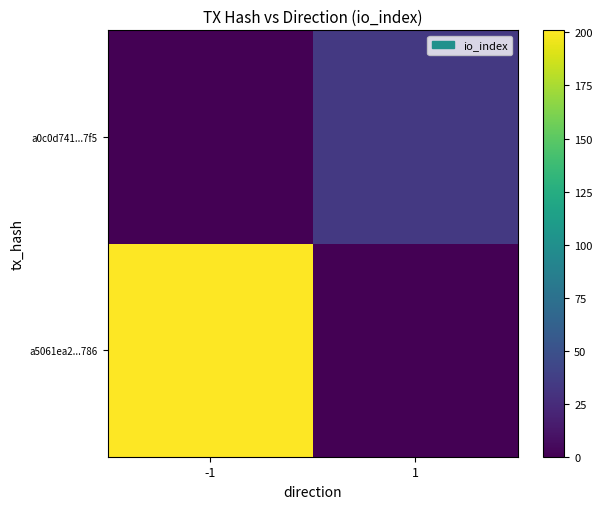

At -1, list the series in order from largest to smallest.

a5061ea2...786, a0c0d741...7f5